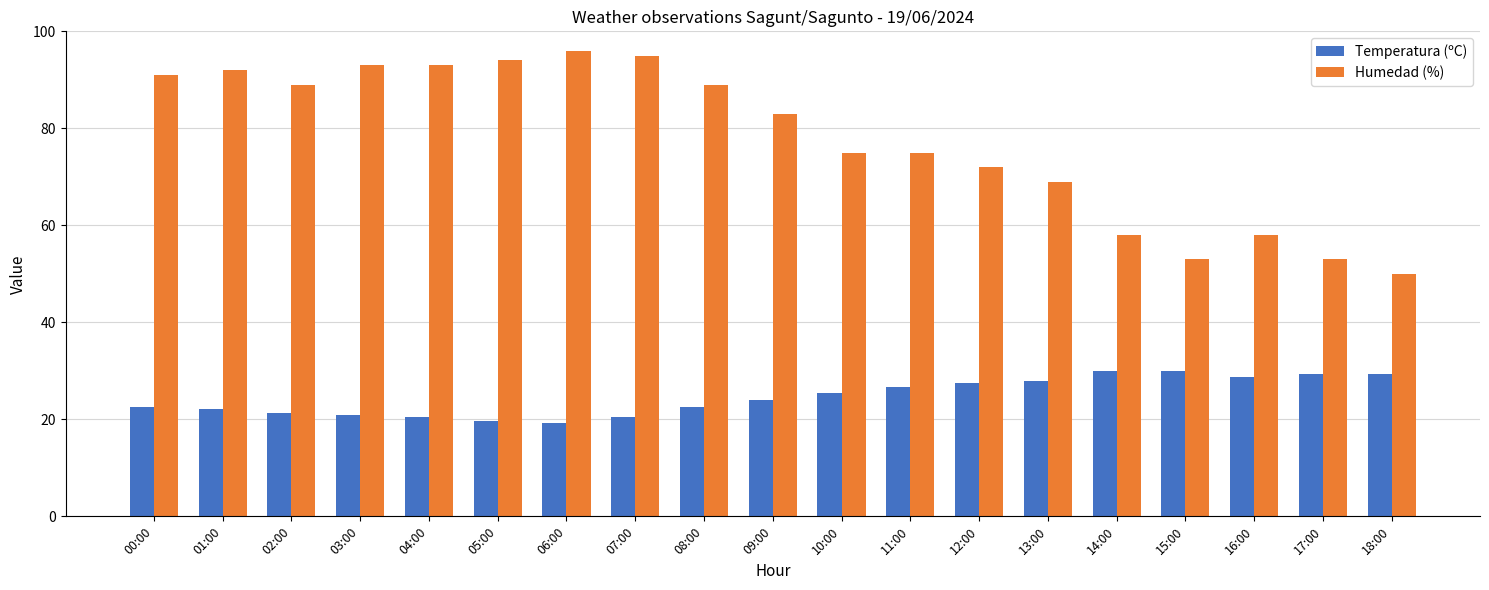

What is the difference between the highest and lowest values at 05:00?

74.3